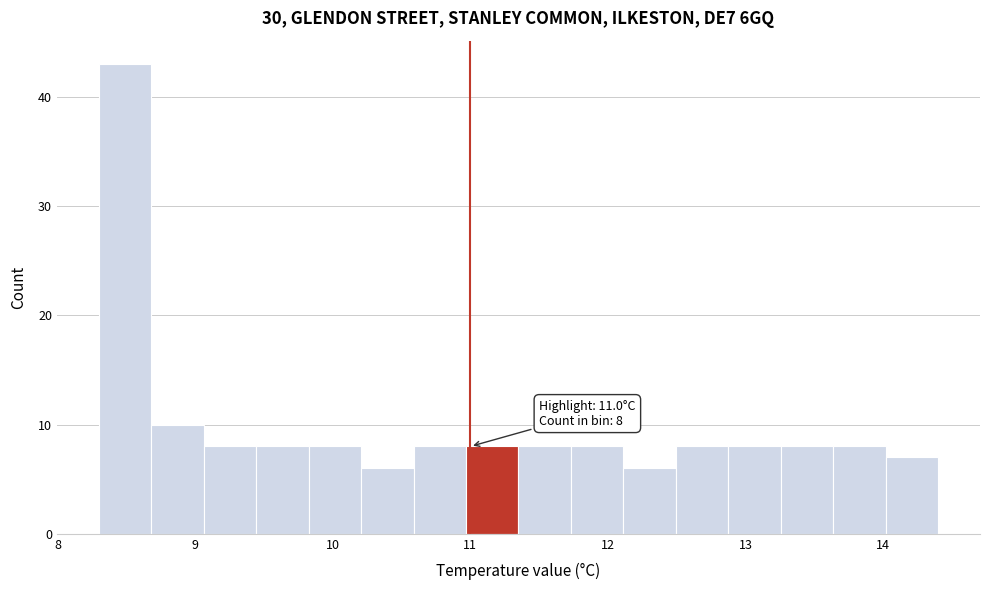

Around what value on the x-axis is the tallest bar? Give the approximate position of its centre, as read against the axis.

8.5